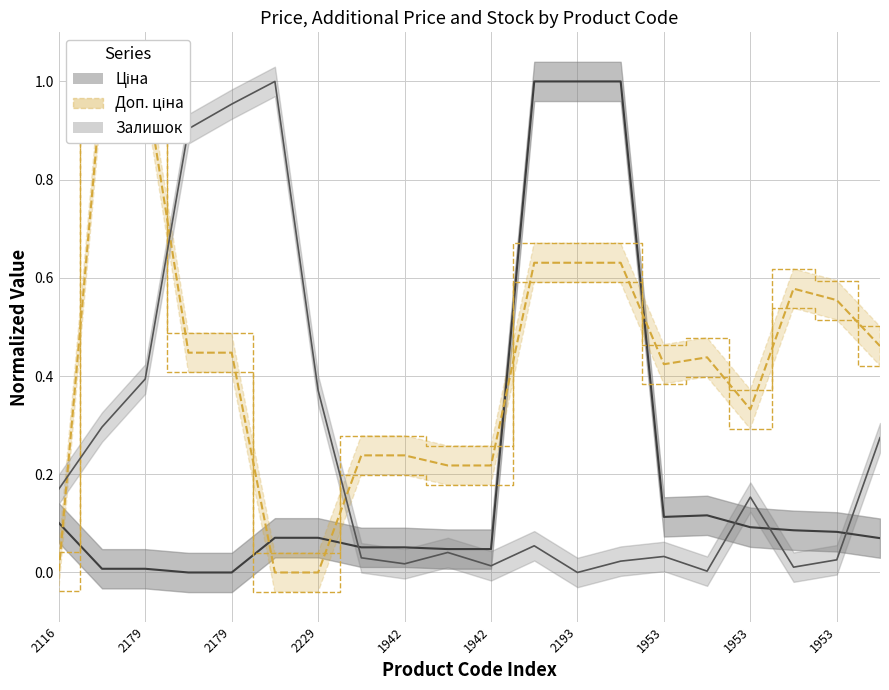

Reading left to right, list all the values displayed in this chart.

Ціна: 0.1	0.0	0.0	0.0	0.0	0.1	0.1	0.1	0.1	0.0	0.0	1.0	1.0	1.0	0.1	0.1	0.1	0.1	0.1	0.1
Доп. ціна: 0.0	1.0	1.0	0.4	0.4	0.0	0.0	0.2	0.2	0.2	0.2	0.6	0.6	0.6	0.4	0.4	0.3	0.6	0.6	0.5
Залишок: 0.2	0.3	0.4	0.9	1.0	1.0	0.4	0.0	0.0	0.0	0.0	0.1	0.0	0.0	0.0	0.0	0.2	0.0	0.0	0.3